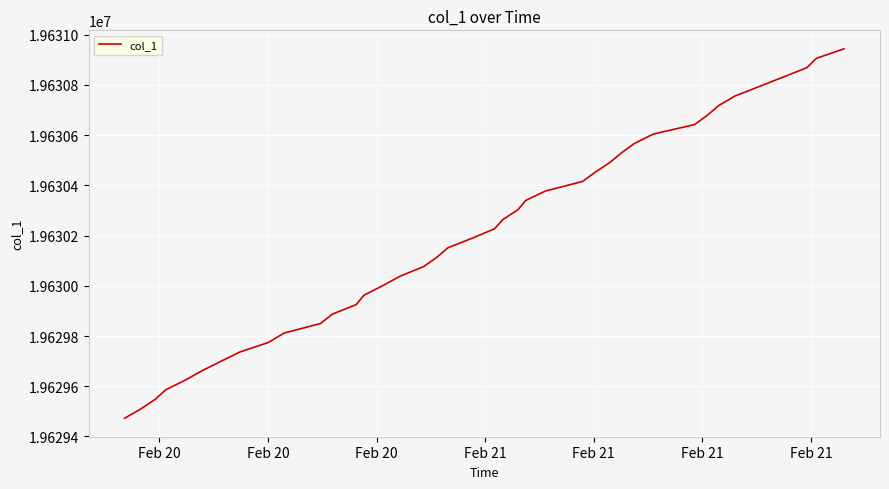

What is the difference between the maximum and minimum values?

1471.6